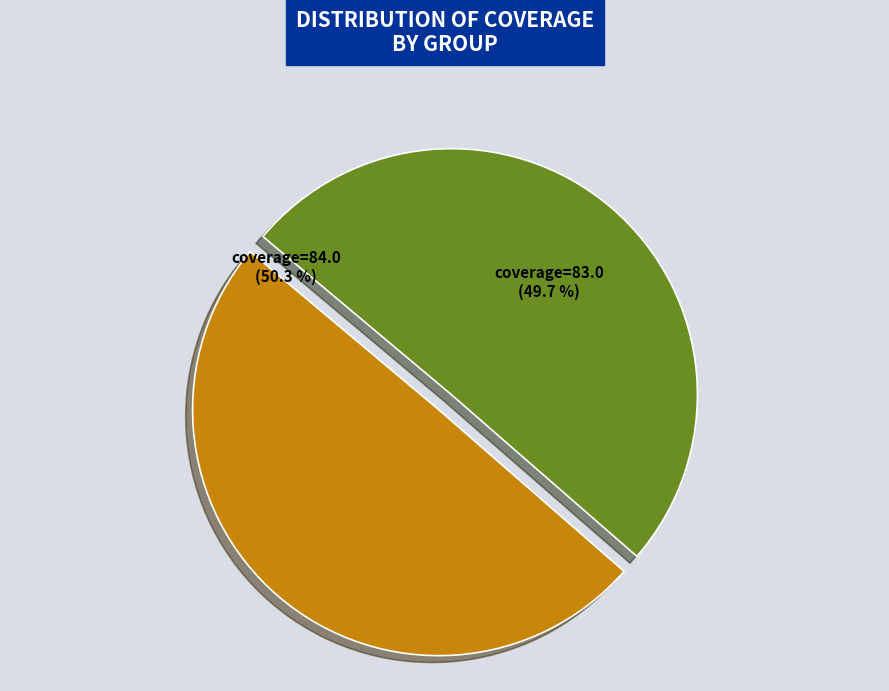

Which category has the biggest portion of the pie?

test:python3.7_stretch_pyqt5 / test:python3.9_stretch_pyqt5
coverage=84